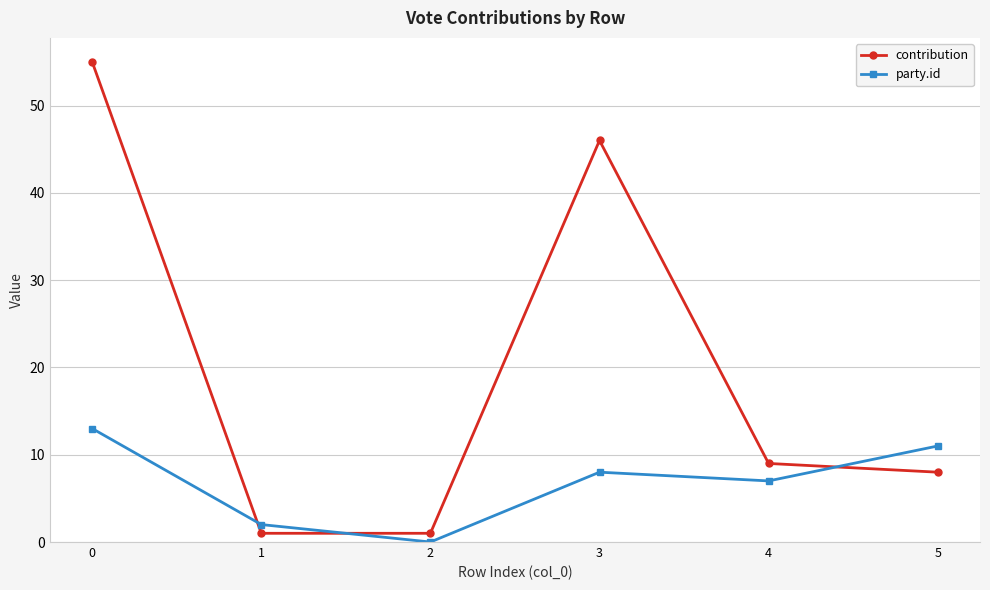

What is the difference between the maximum and minimum values in the contribution series?

54